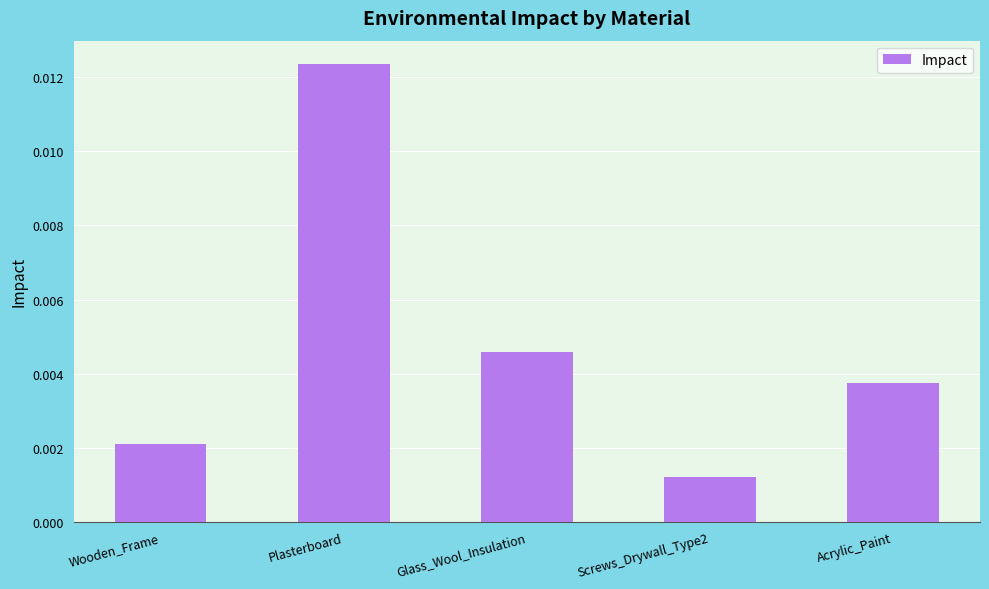

Rank the categories by value from lowest to highest.

Screws_Drywall_Type2, Wooden_Frame, Acrylic_Paint, Glass_Wool_Insulation, Plasterboard